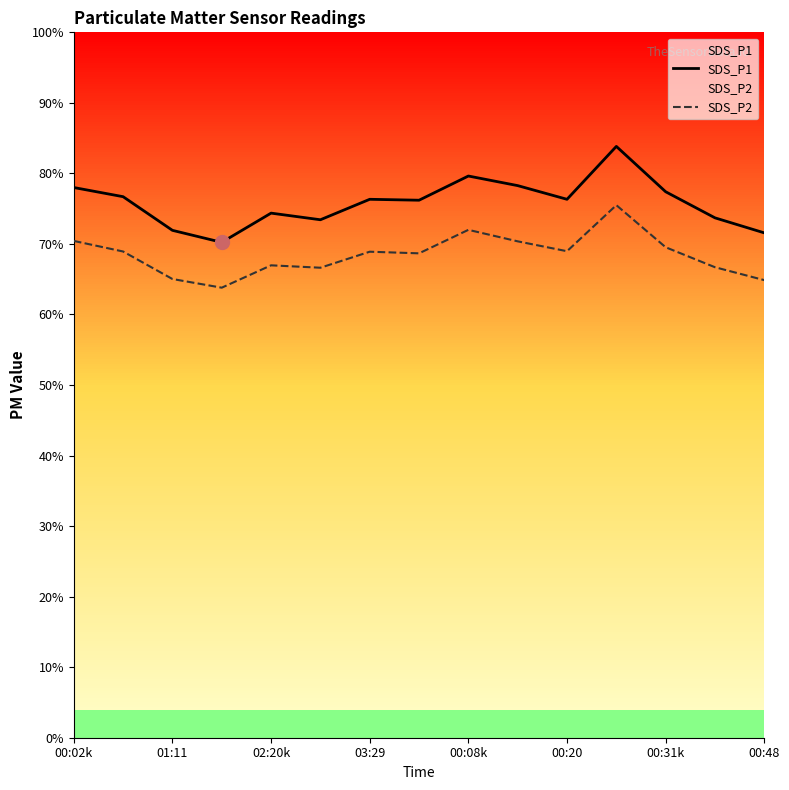

What is the sum of all SDS_P1 values?

1137.9